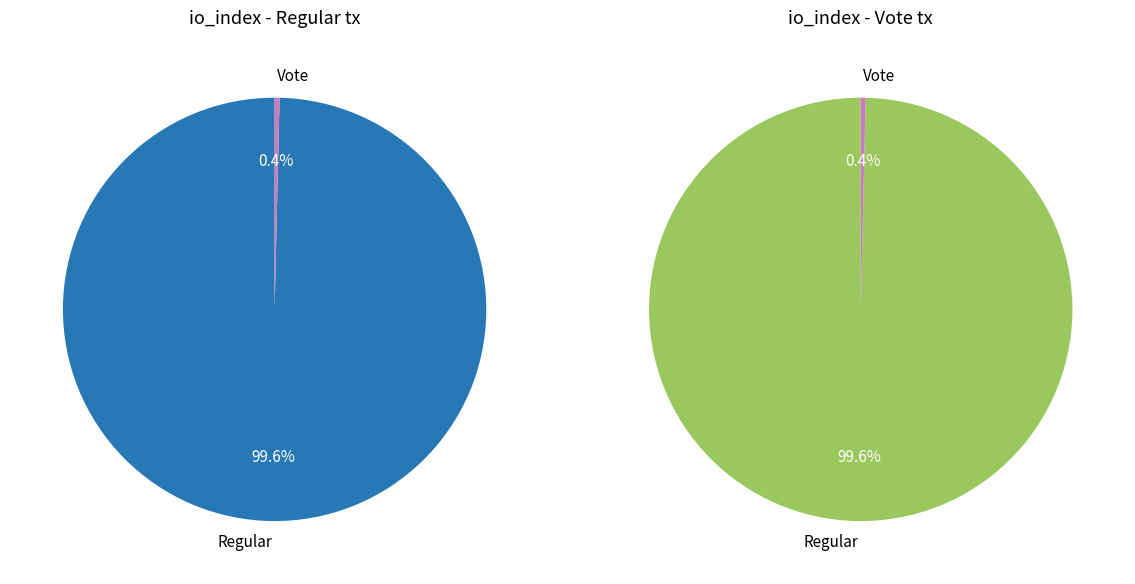

Which slice is the largest?

Regular (io_index=532)